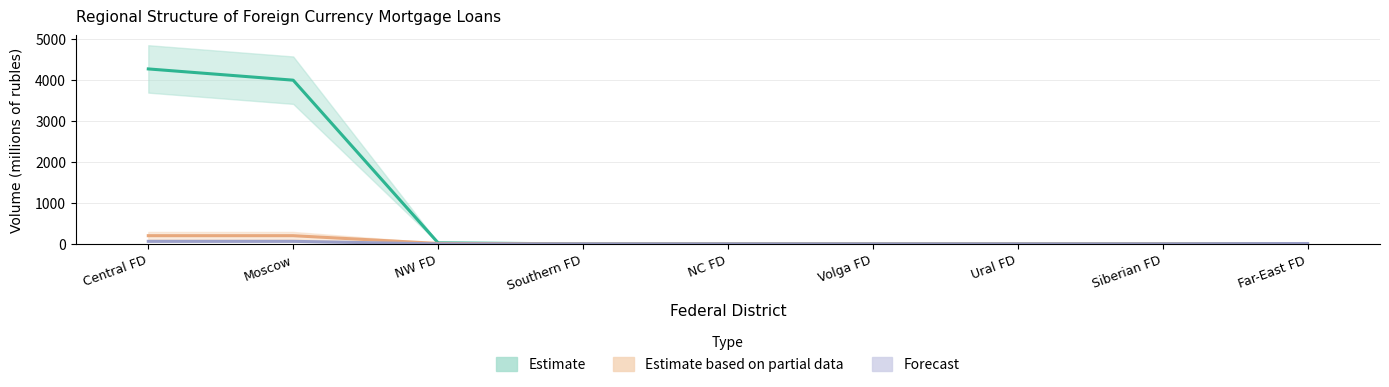

What is the difference between the Col4 values at NW FD and Volga FD?

11.5